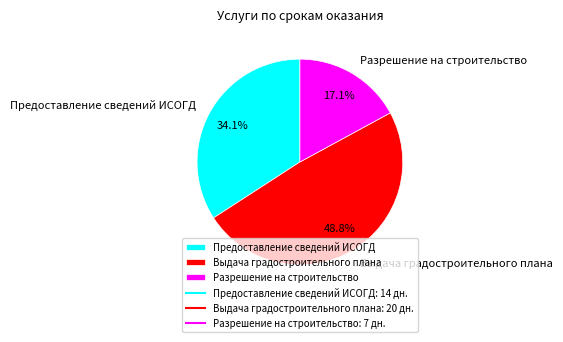

What is the smallest slice in the pie chart?

Разрешение на строительство